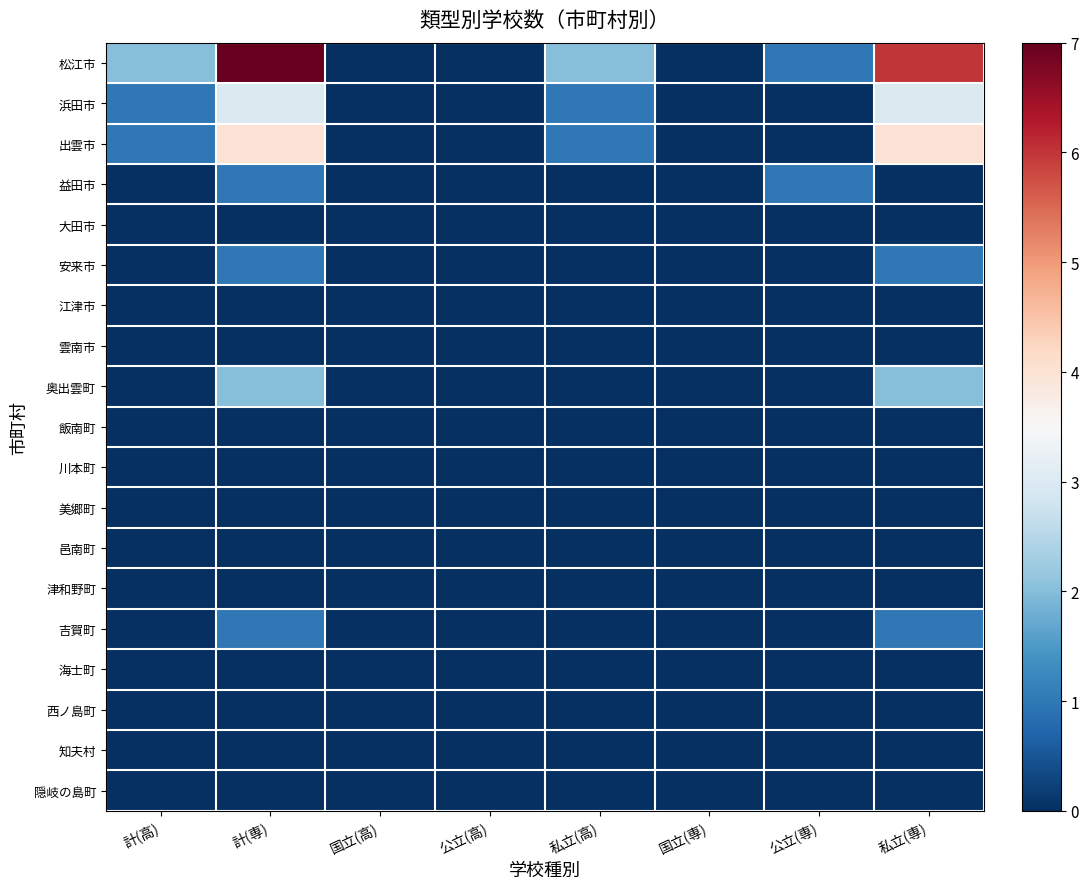

Which series has the largest range (max minus min)?

松江市